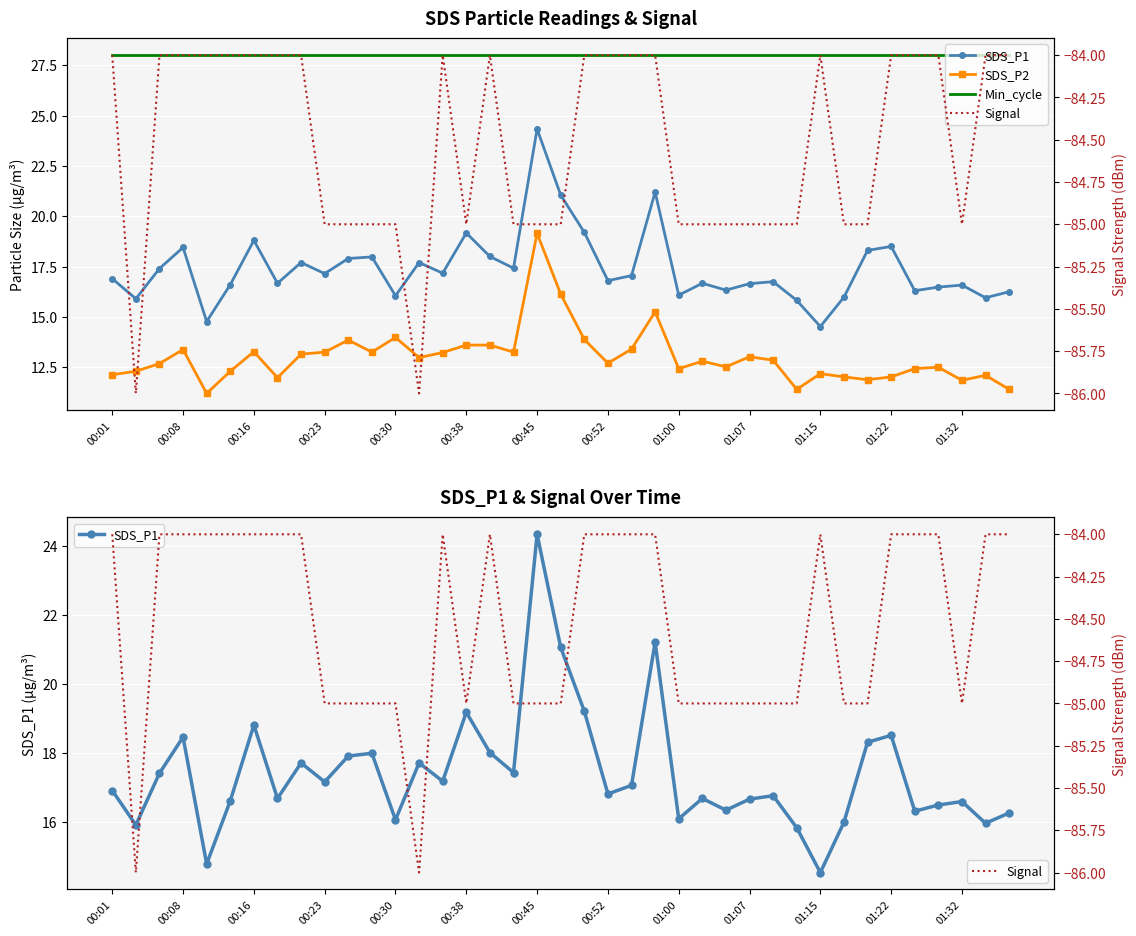

What is the value of the SDS_P2 point at the 4th from the left?

13.4